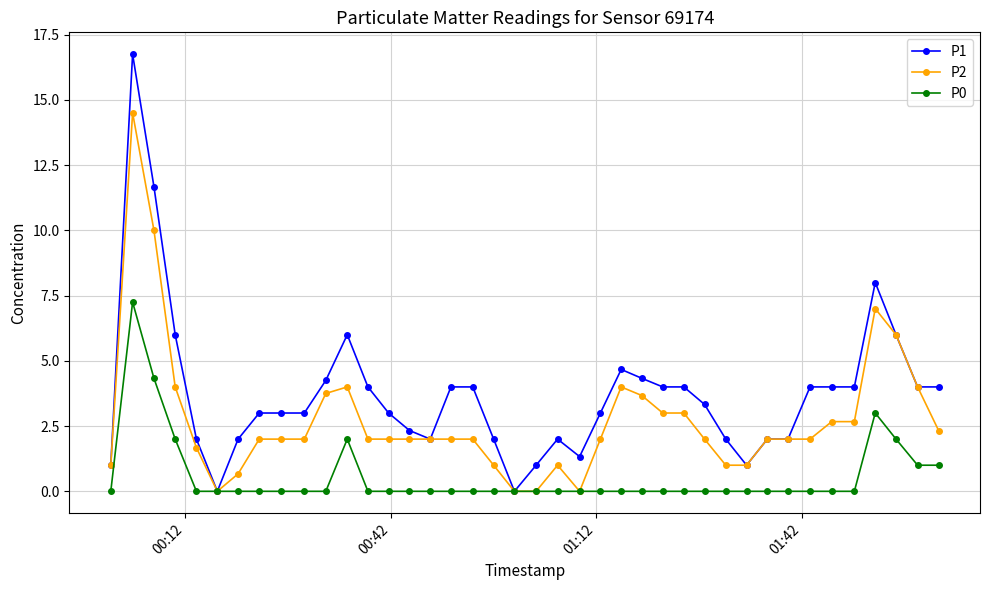

Which series has the largest total across all categories?

P1